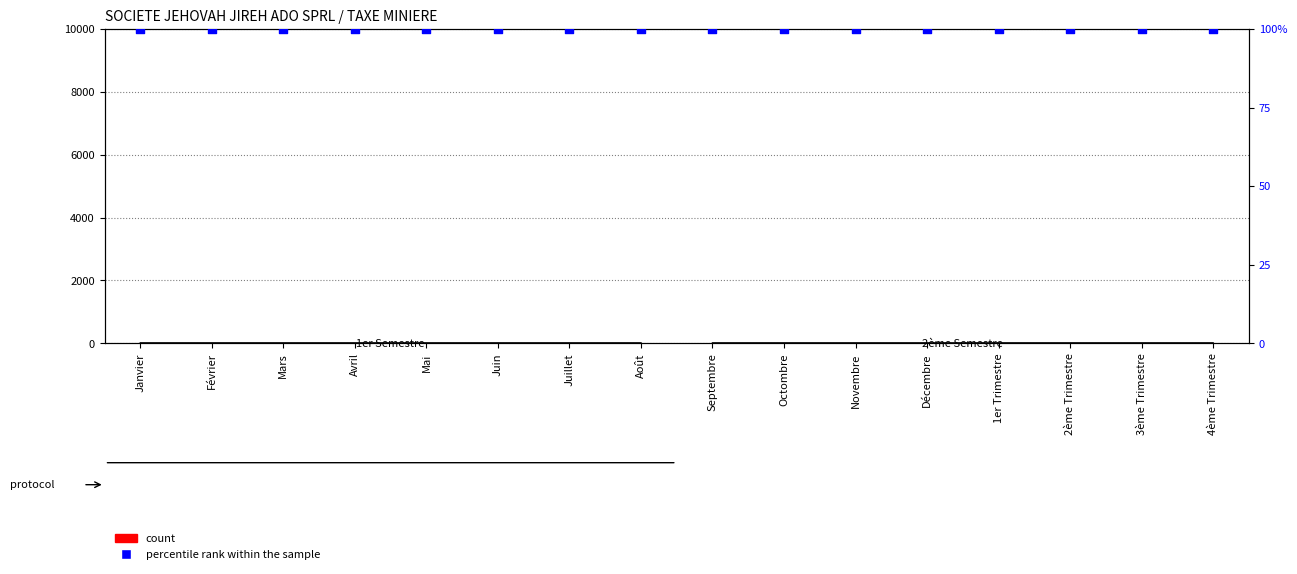

At how many categories does at least one series exceed 94?

16